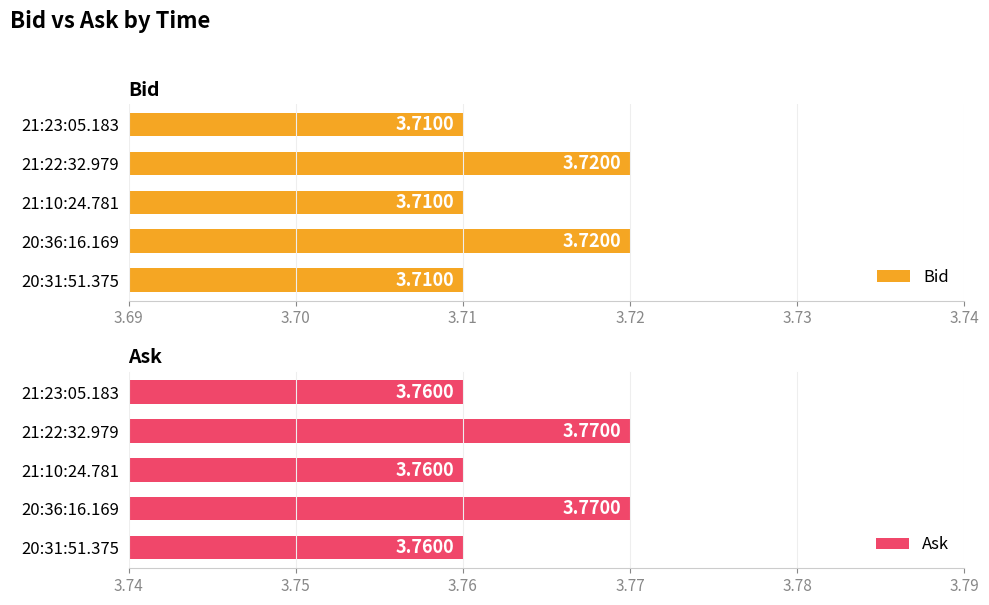

Rank the series by their average value, from lowest to highest.

Bid, Ask